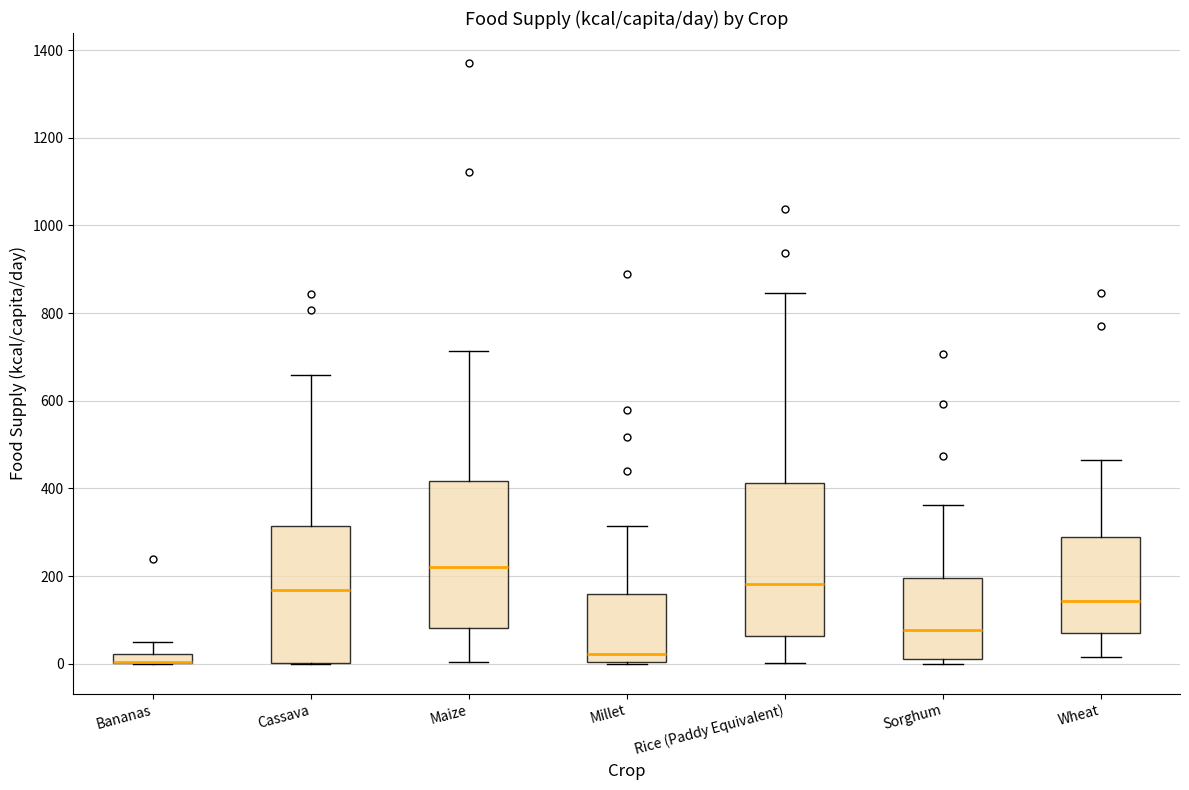

Where is the lower edge of the box for Rice (Paddy Equivalent) on the y-axis? The values are not printed on the chart, so give them approximately, as read against the axis.

60